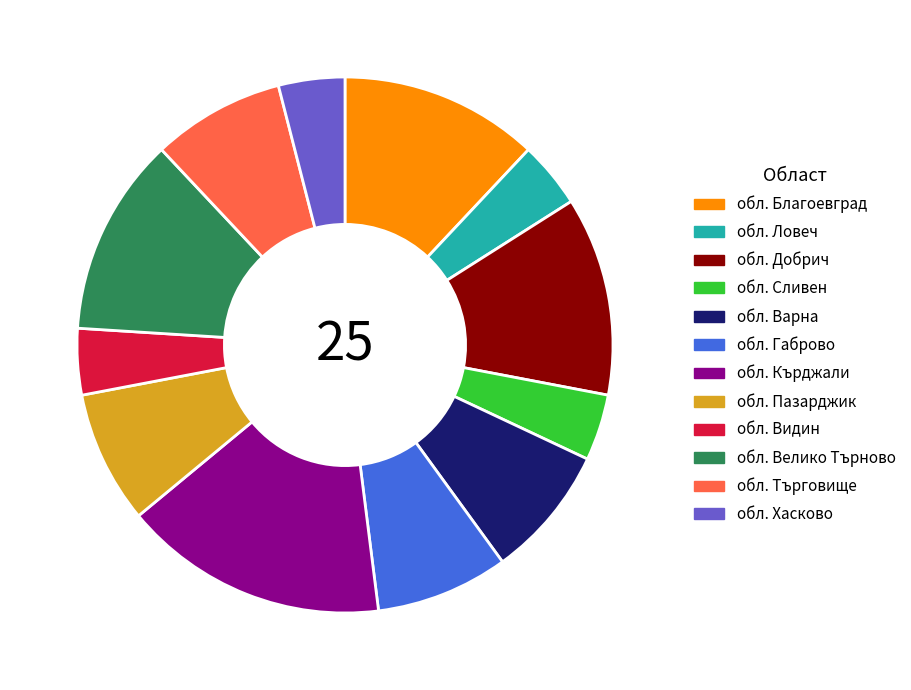

What is the ratio of the value at обл. Варна to the value at обл. Габрово?

1.0